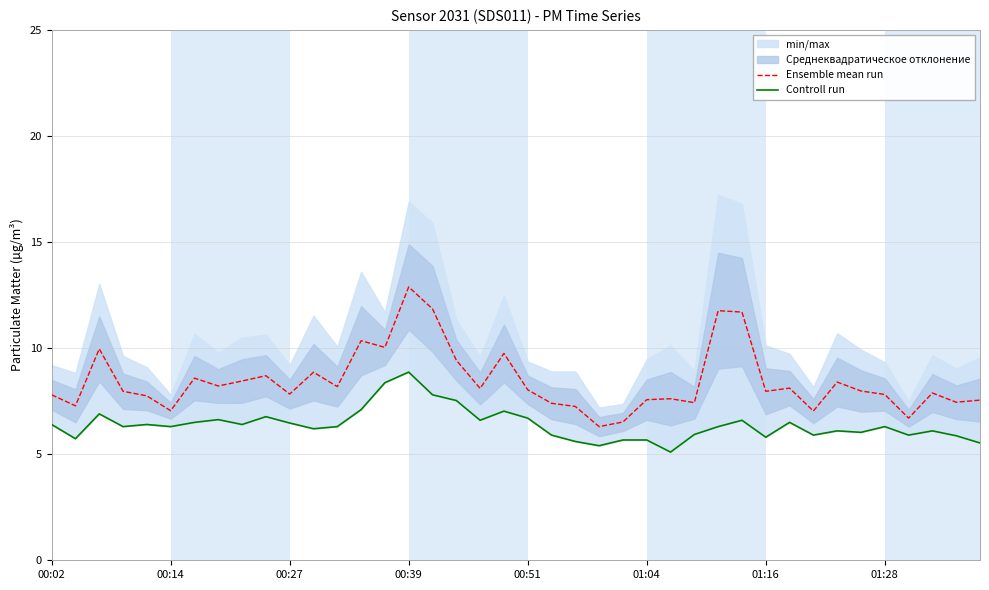

The value of Ensemble mean run at 8 is 8.4. True or false?

True